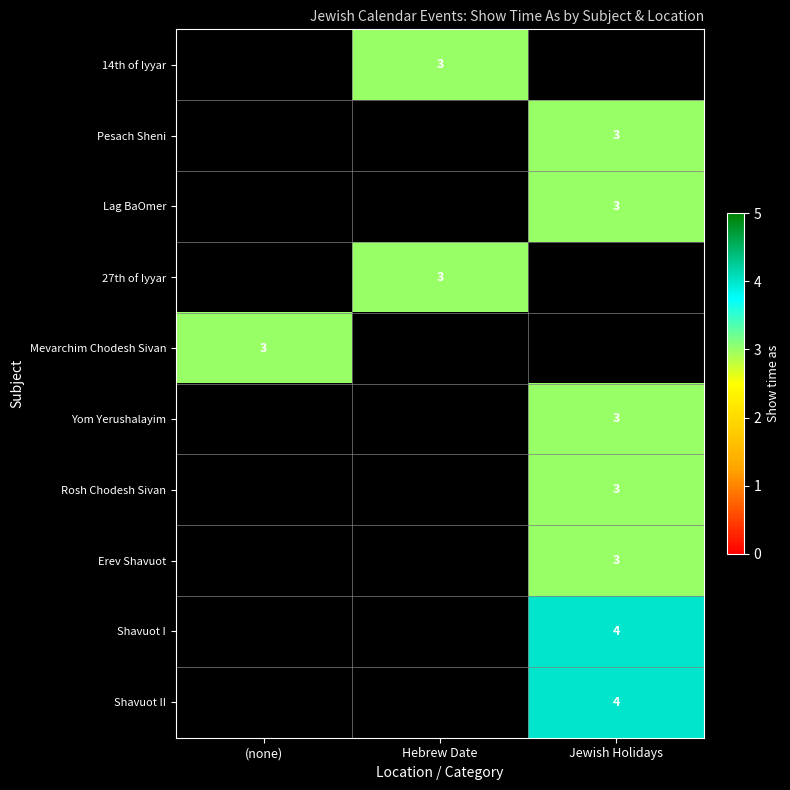

The 27th of Iyyar series shows 1.5 at Hebrew Date. True or false?

False